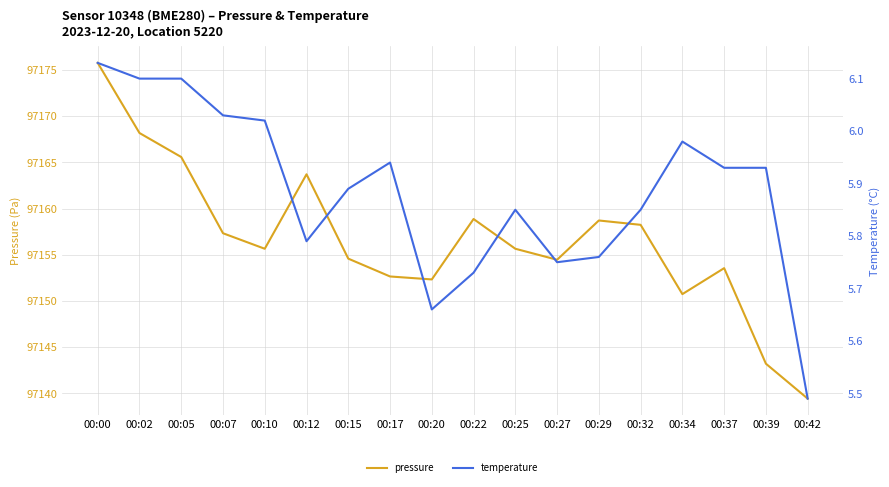

What is the value of the pressure point at the 10th from the left?

97158.9